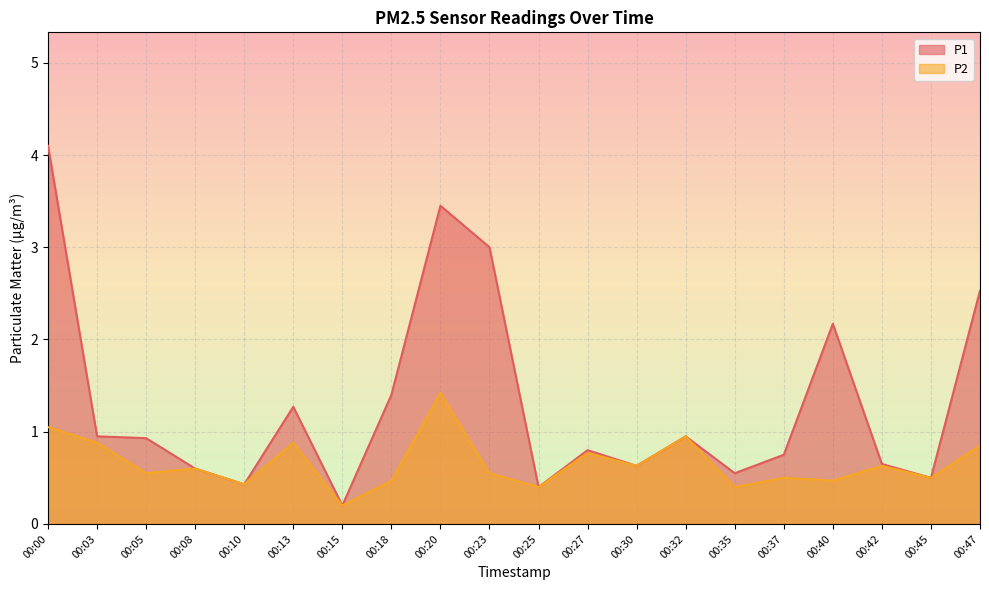

What is the sum of all P1 values?

26.3